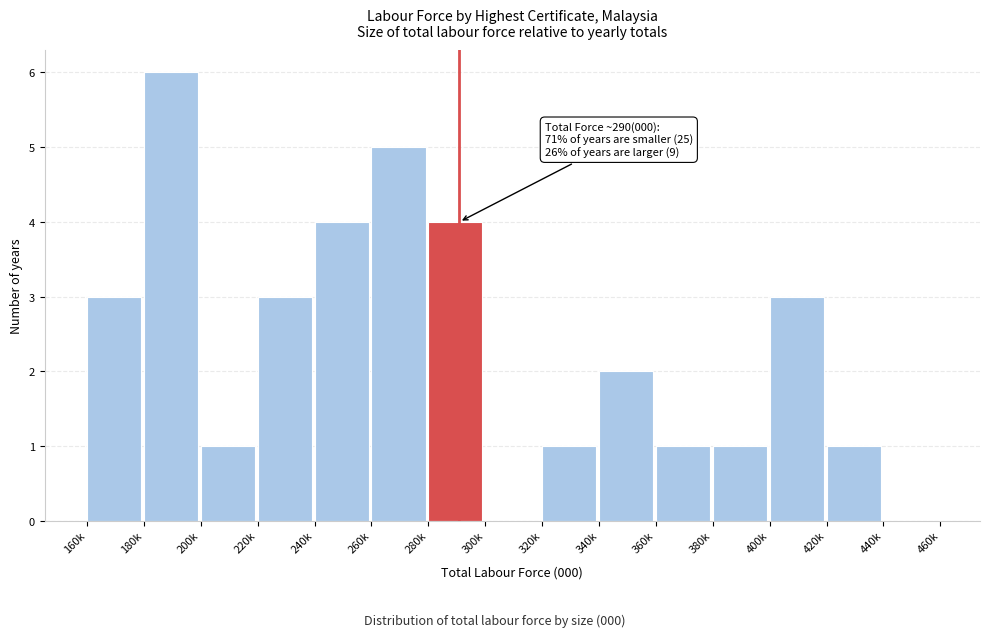

Reading right to left, list all the values displayed in this chart.

440k=0	420k=1	400k=3	380k=1	360k=1	340k=2	320k=1	300k=0	280k=4	260k=5	240k=4	220k=3	200k=1	180k=6	160k=3